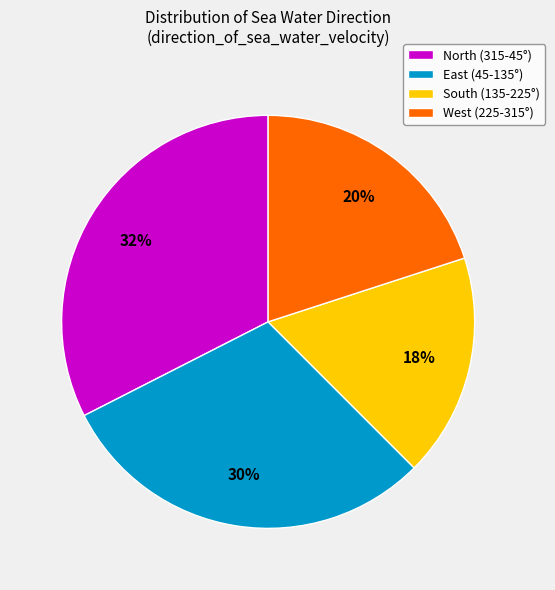

Does any single category account for the majority?

No